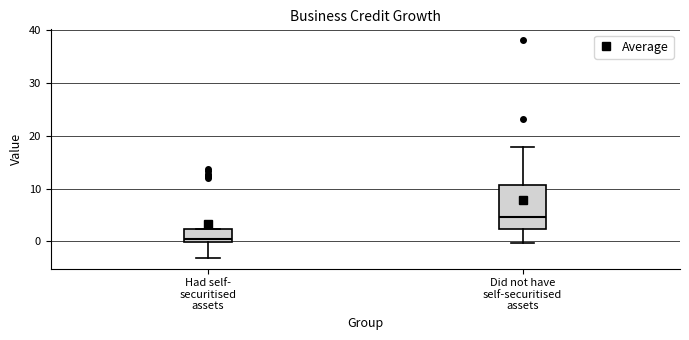

Where is the upper edge of the box for Did not have self-securitised assets on the y-axis? The values are not printed on the chart, so give them approximately, as read against the axis.

11